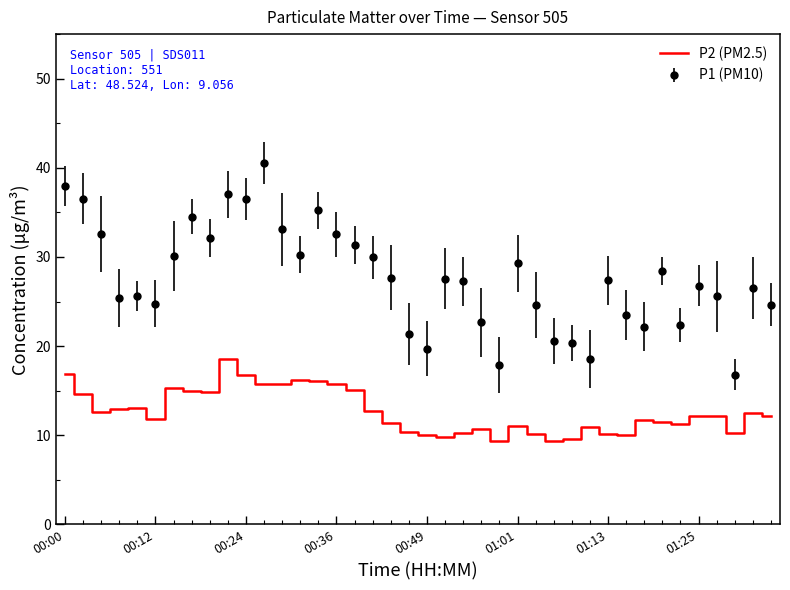

Which series has the largest total across all categories?

P1 (PM10)